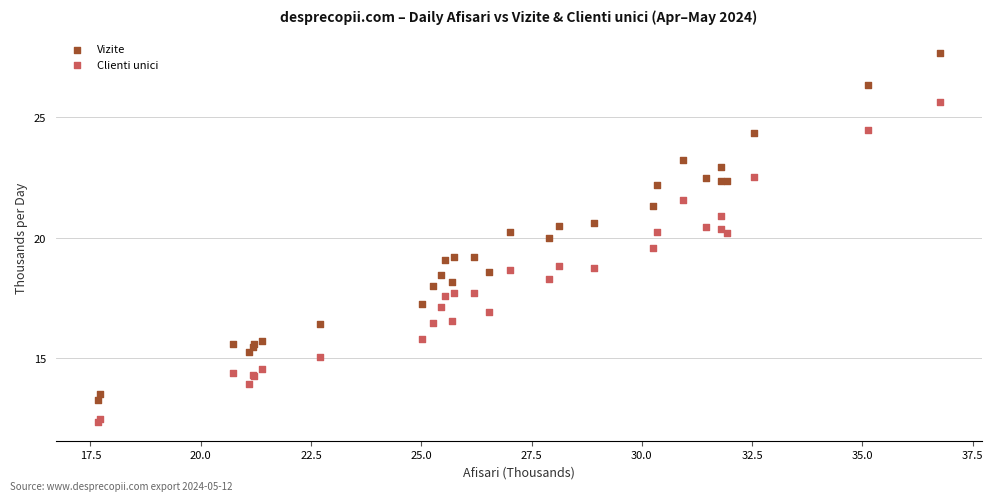

Which series reaches the maximum Y coordinate?

Vizite